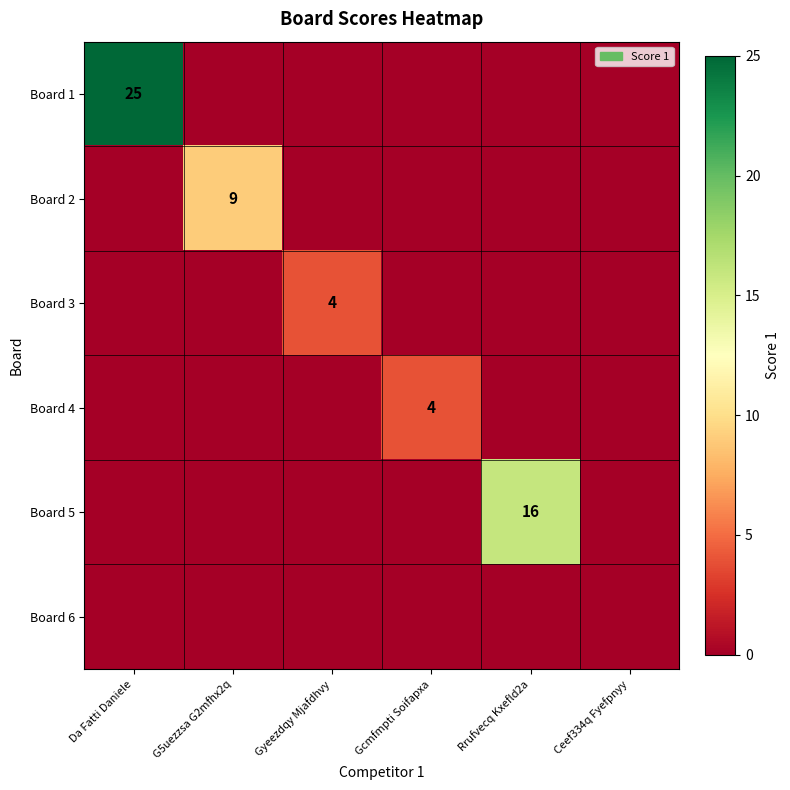

At how many categories does at least one series exceed 16?

1